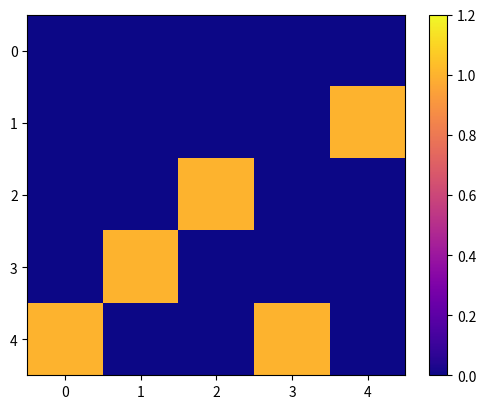

Which series has the largest range (max minus min)?

1